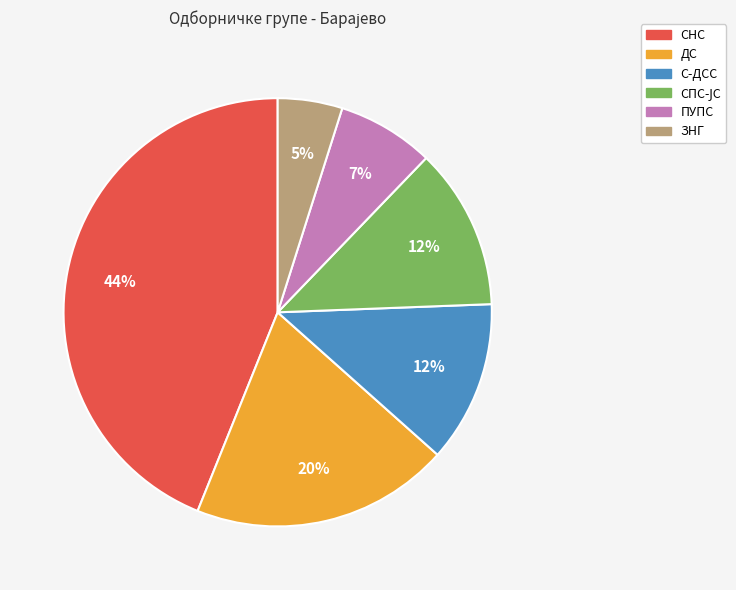

To the nearest percent, what percentage of the pie is ЗНГ?

5%